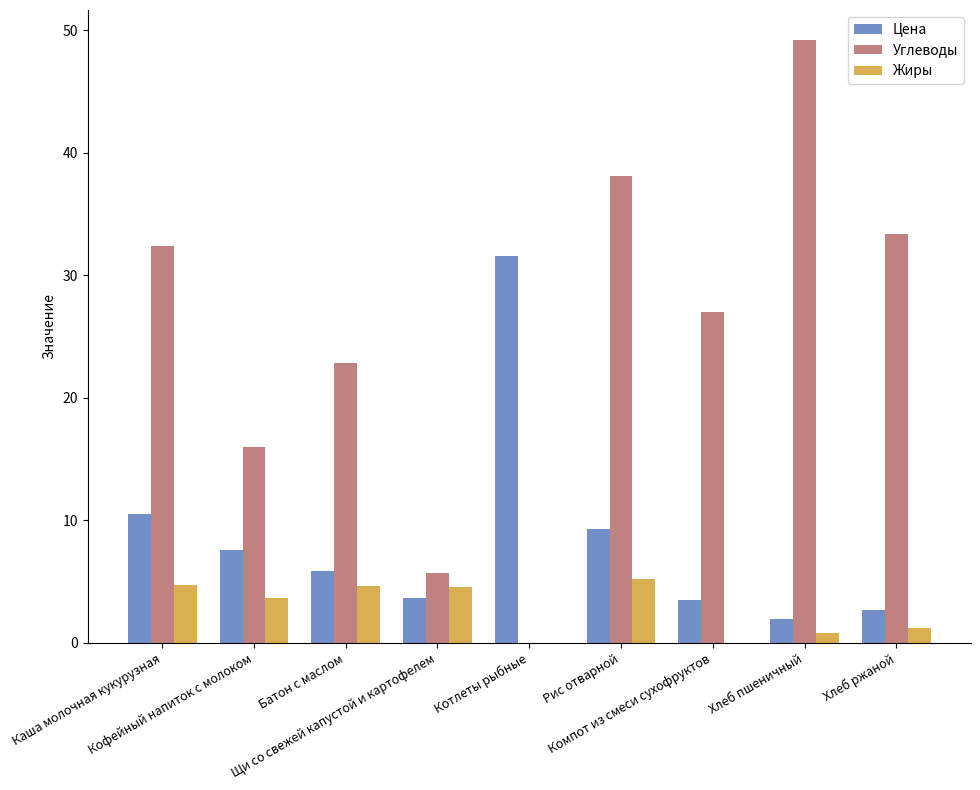

Which series has the largest total across all categories?

Углеводы